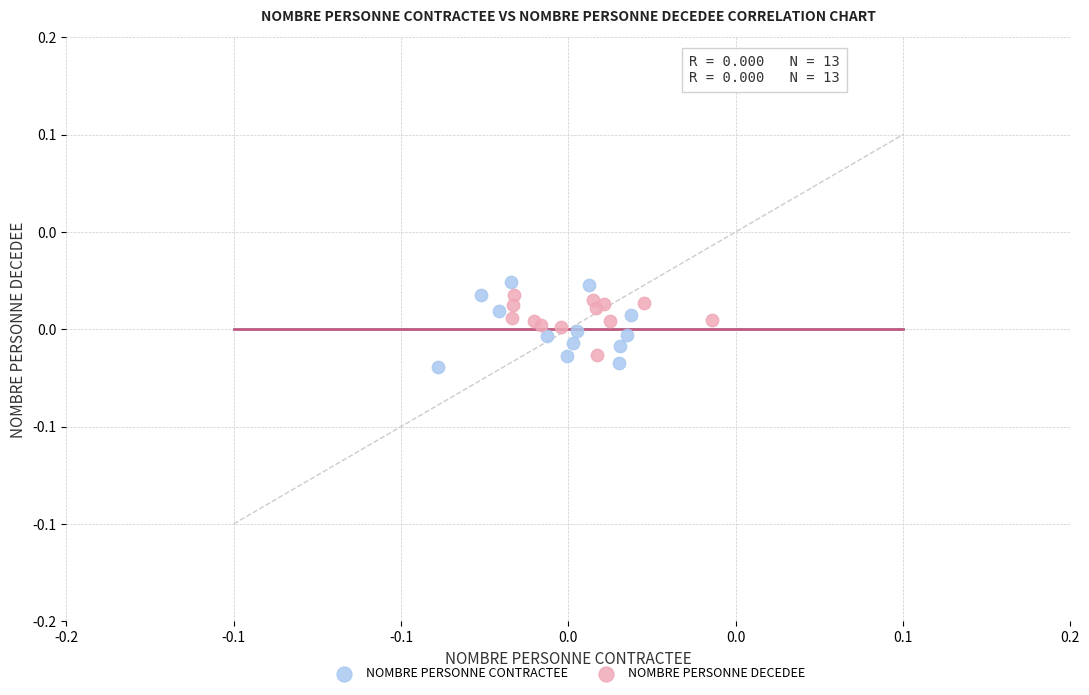

Which series reaches the minimum Y coordinate?

NOMBRE PERSONNE CONTRACTEE